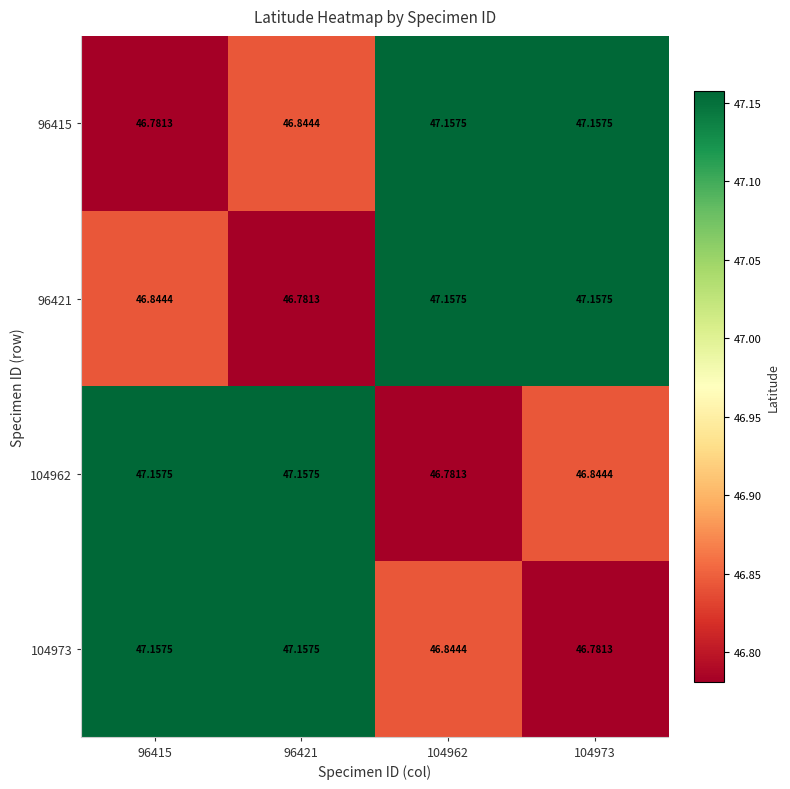

Is the value of 96415 at 96415 greater than the value of 104962 at 96421?

No